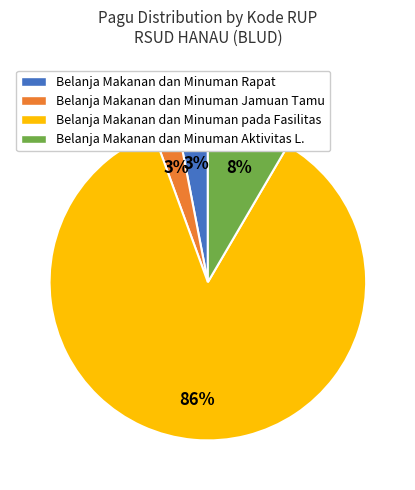

To the nearest percent, what is the average slice percentage?

25%